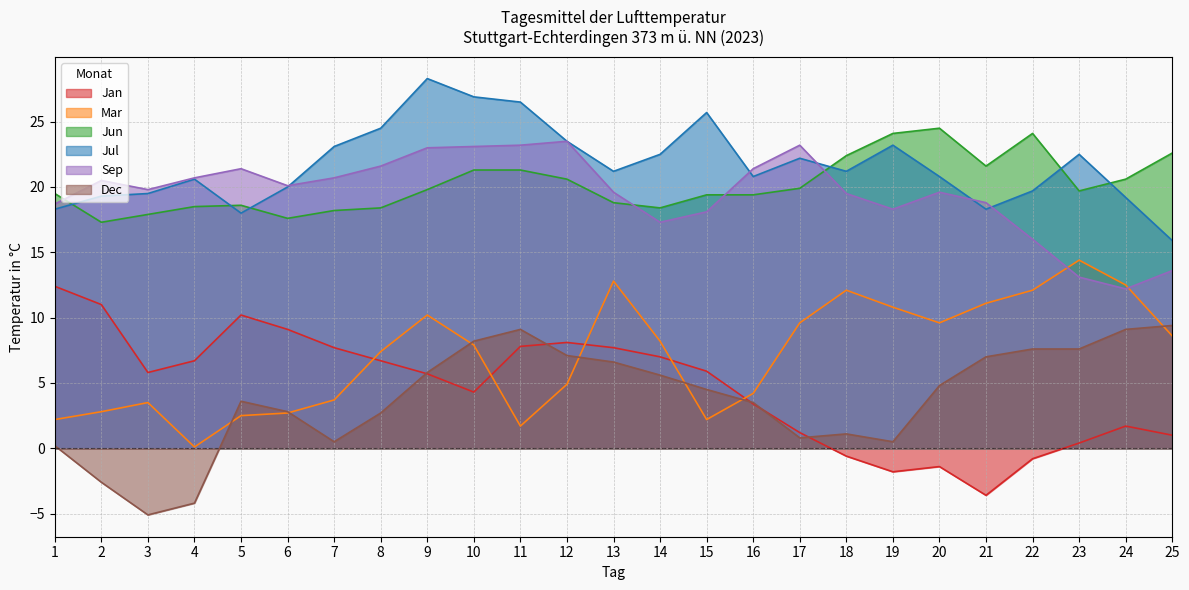

What is the difference between the Jun values at 25 and 14?

4.2